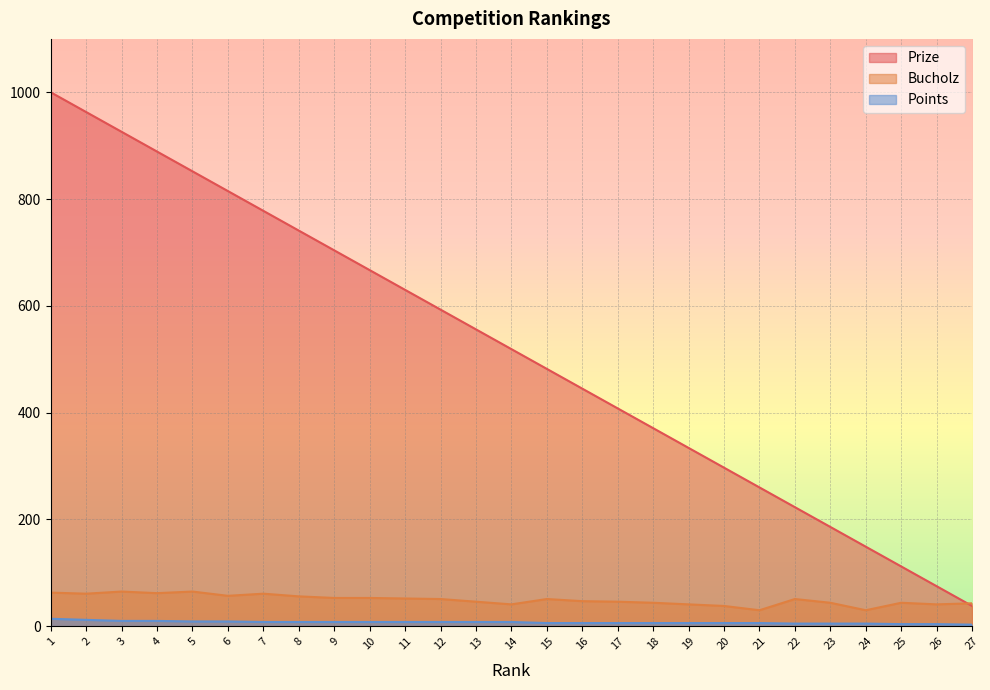

What is the approximate value of Prize at 1, to the nearest 100?

1000